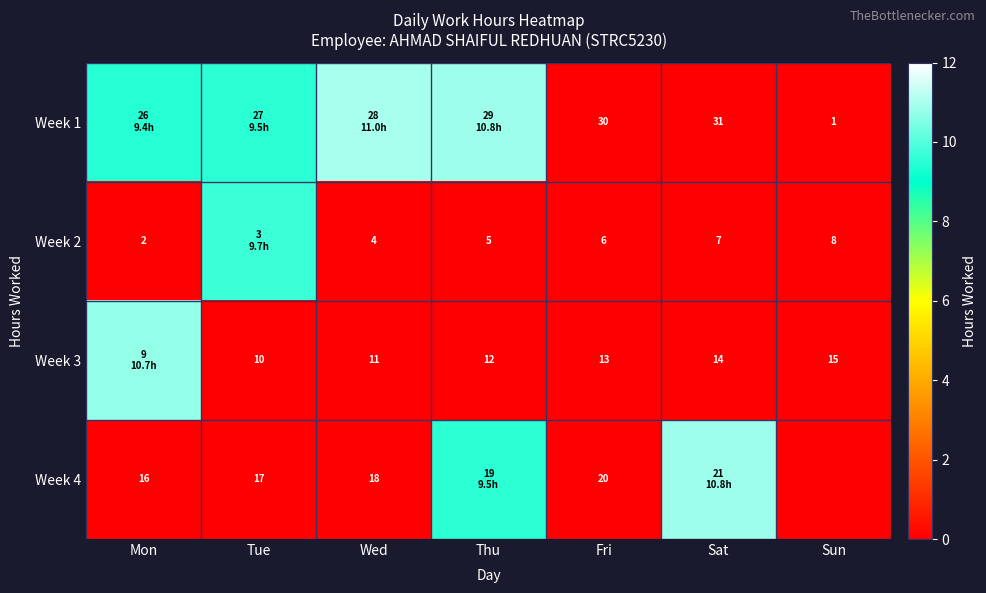

Is the value of Week 2 at Sun greater than the value of Week 1 at Fri?

No